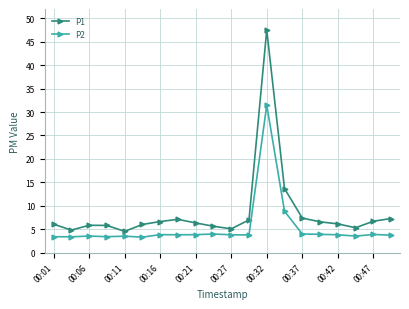

What is the sum of all P1 values?

171.3